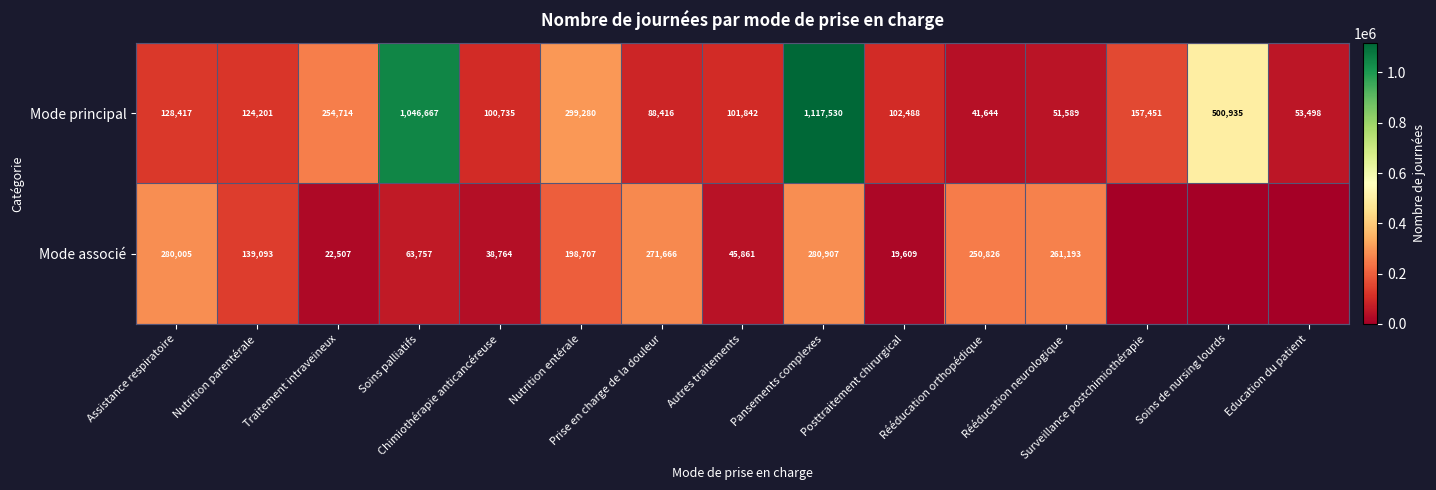

What is the difference between the maximum and second lowest values in the Mode principal series?

1065941